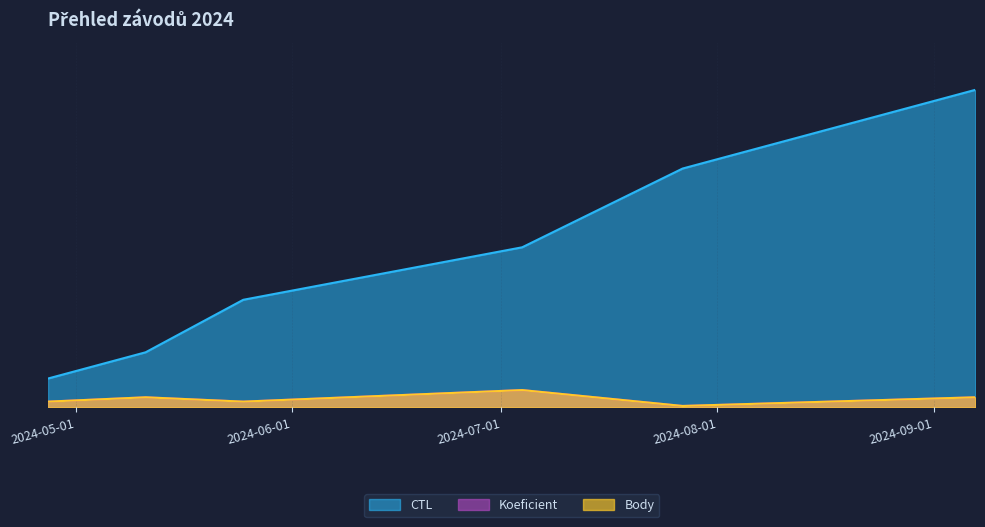

What is the difference between the maximum and minimum values in the Koeficient series?

11.0